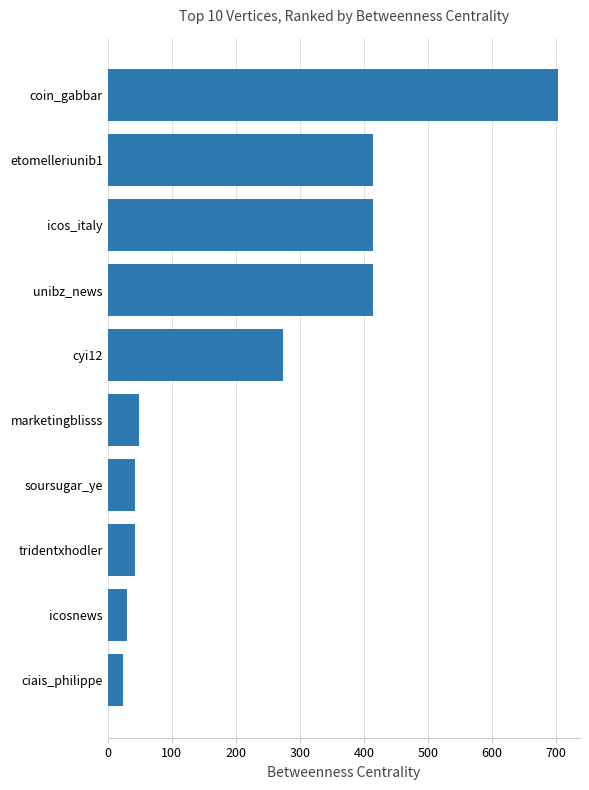

What is the smallest value displayed?

24.0